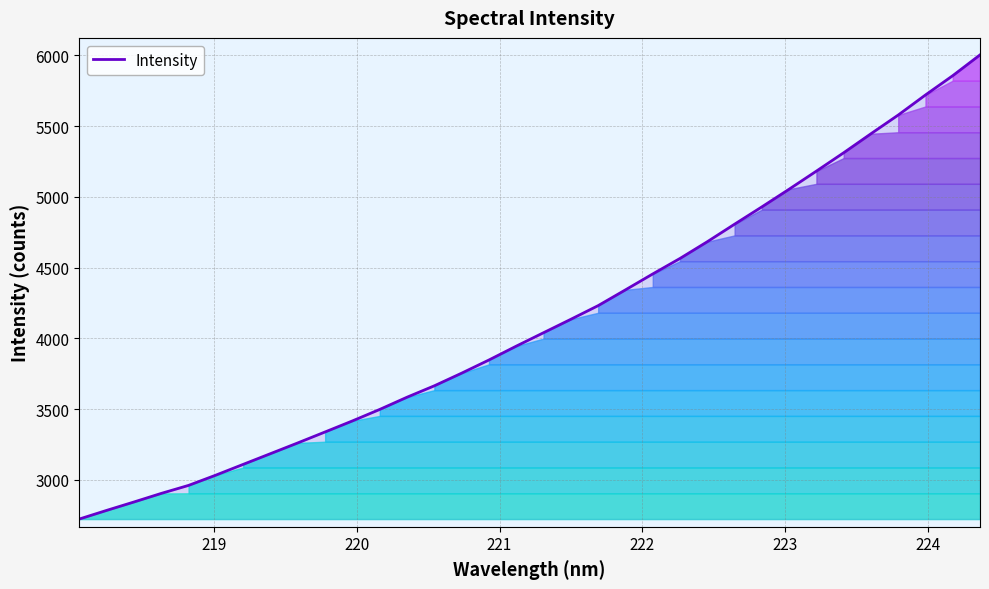

What is the lowest value of the Intensity series?

2724.1